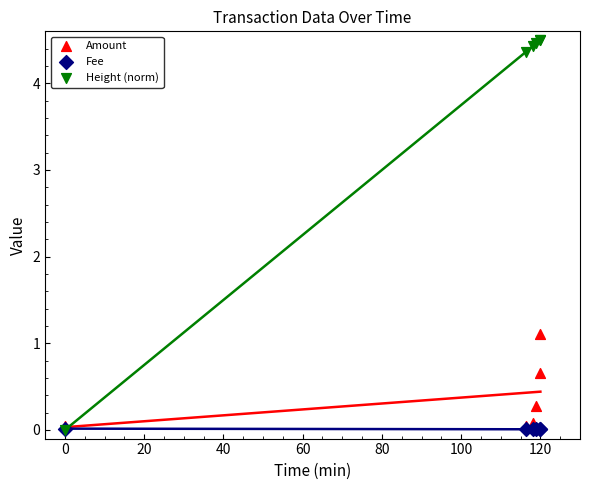

Across all series, what Y value is closest to 2?

1.1